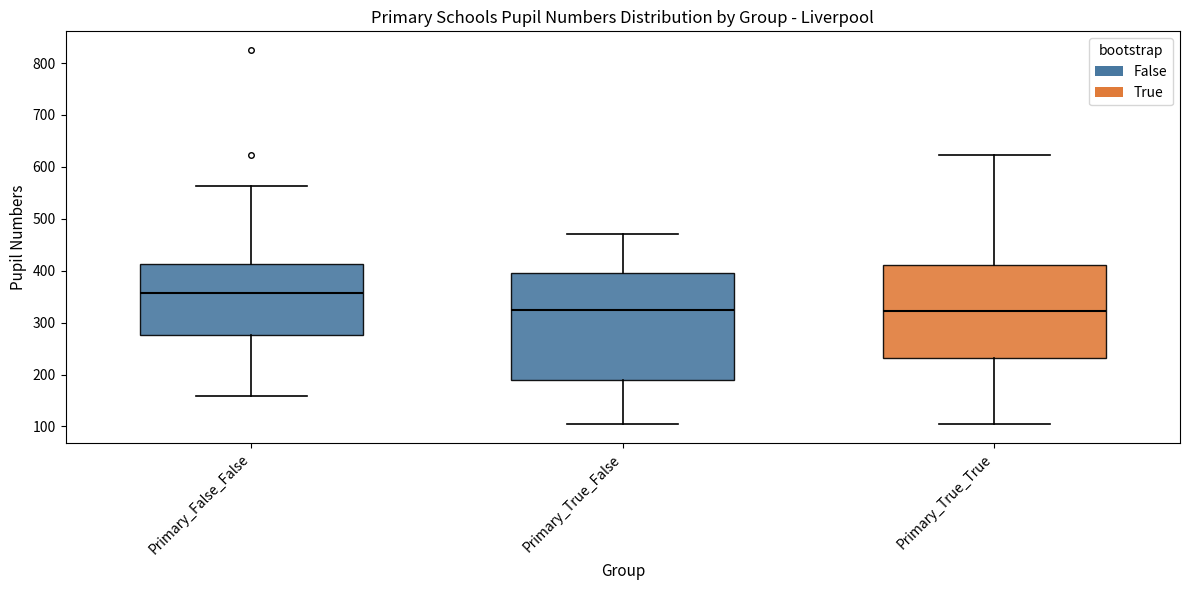

Reading left to right, read every box against the y-axis: the position of its median line, the range the box covers, and the ends of its whiskers. The values are not printed on the chart, so give them approximately, as read against the axis.

Primary_False_False: median 360, box 280 to 410, whiskers 160 to 560
Primary_True_False: median 320, box 190 to 400, whiskers 100 to 470
Primary_True_True: median 320, box 230 to 410, whiskers 100 to 620